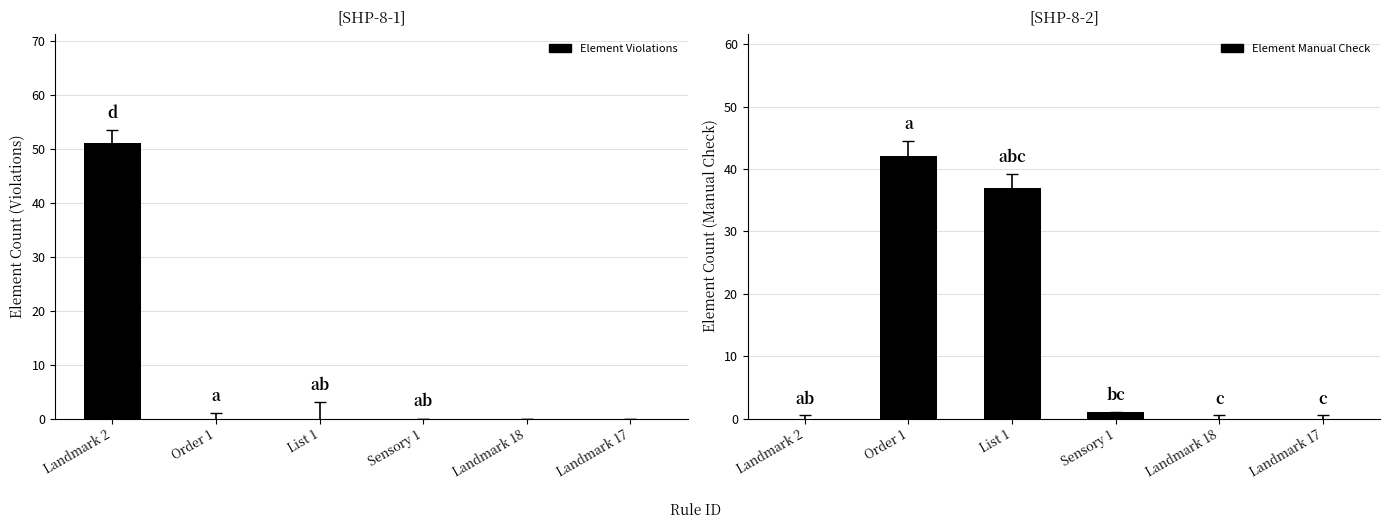

How many categories are shown in the chart?

6